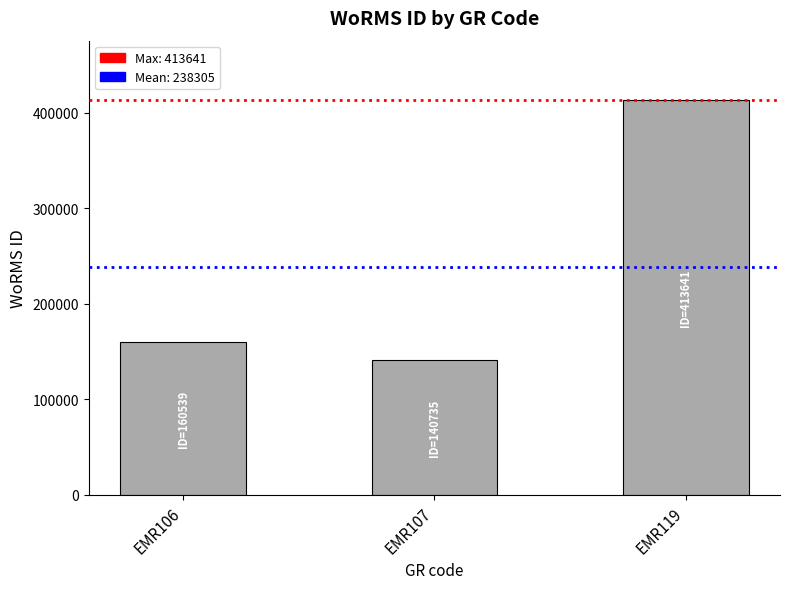

Approximately how many times larger is the value at EMR119 compared to EMR106?

2.6